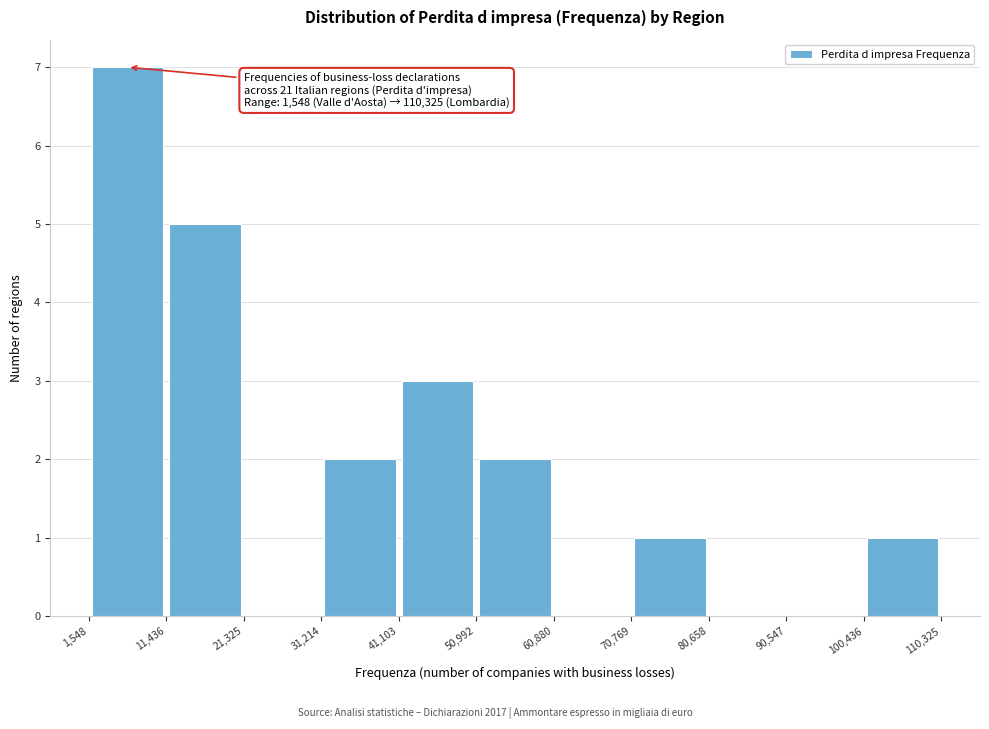

Which range on the x-axis has the tallest bar?

1,548 to 11,436